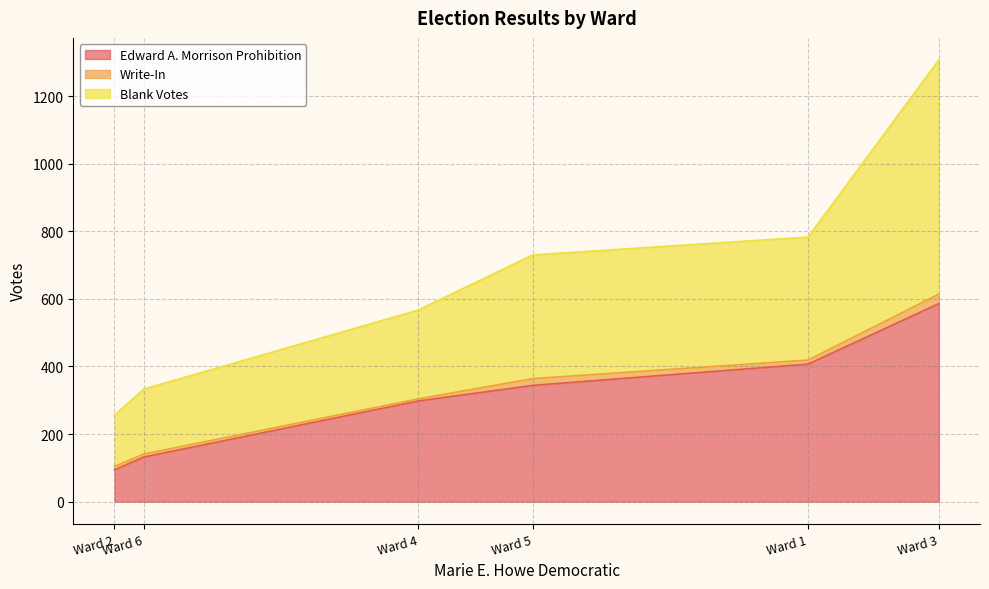

What is the lowest value of the Edward A. Morrison Prohibition series?

94